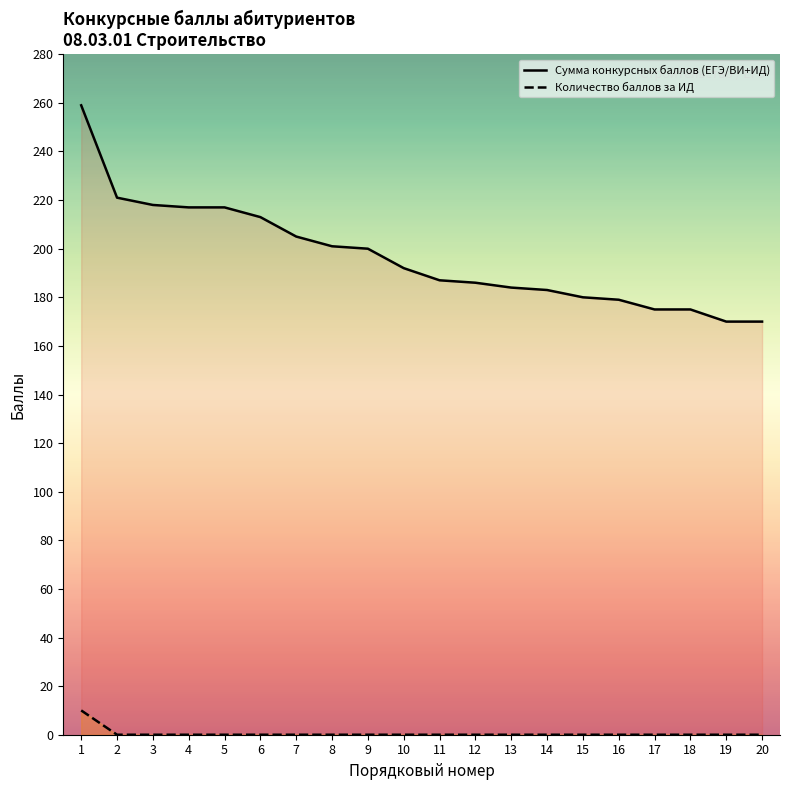

True or false: Сумма конкурсных баллов (ЕГЭ/ВИ+ИД) and Количество баллов за ИД intersect in this chart.

False